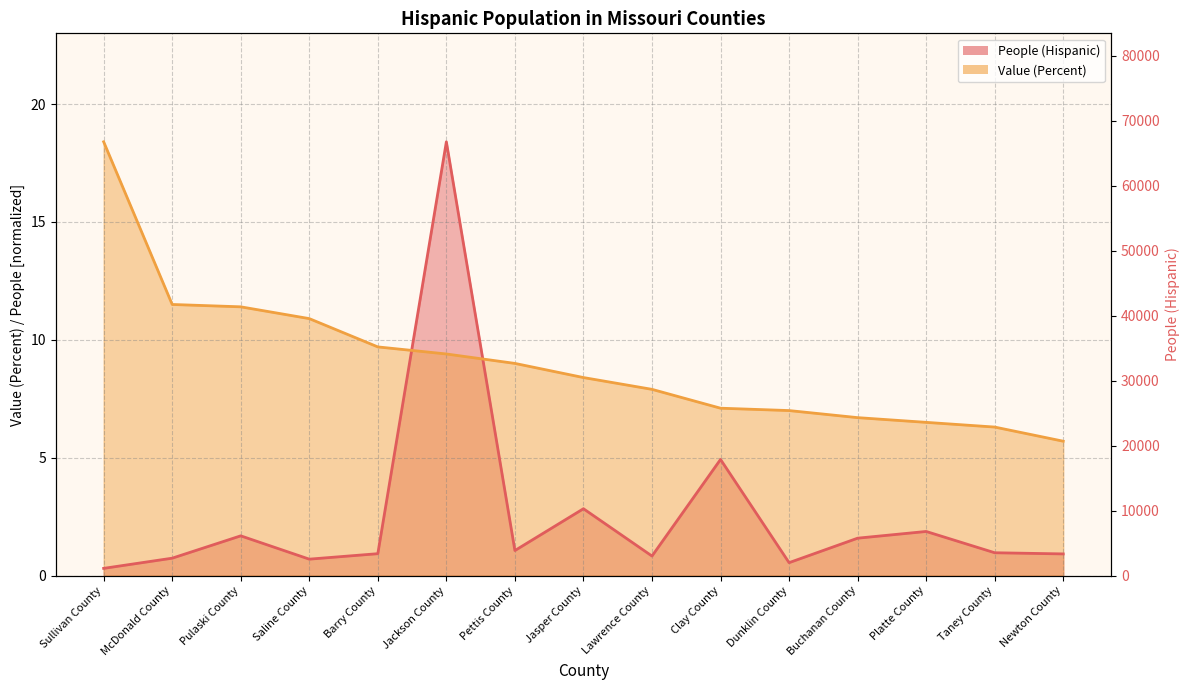

Which series has the widest spread of values?

People (Hispanic)